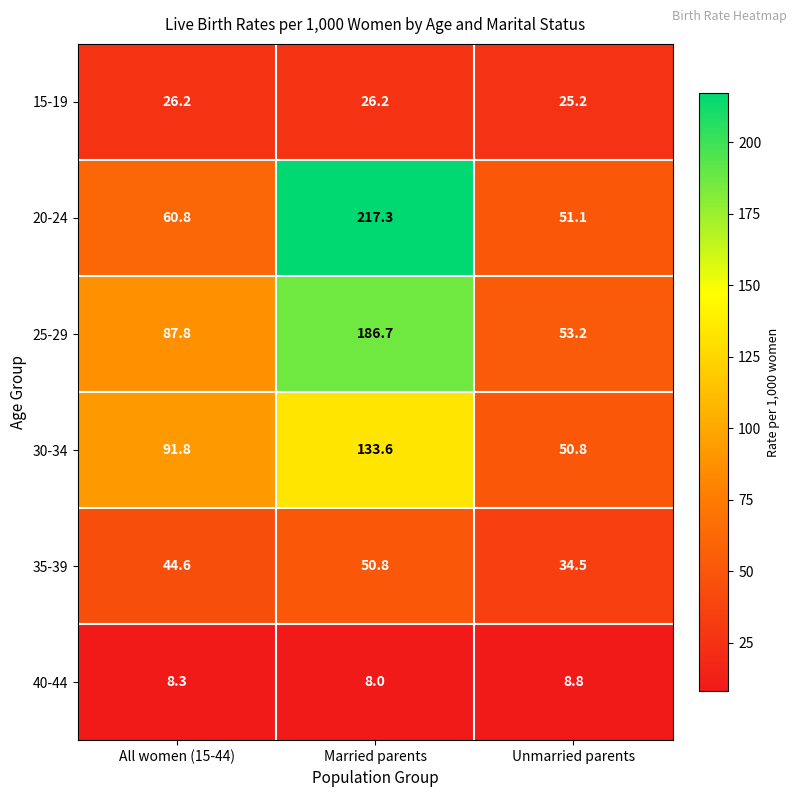

Reading left to right, what are all the values shown in this chart?

15-19: 26.2	26.2	25.2
20-24: 60.8	217.3	51.1
25-29: 87.8	186.7	53.2
30-34: 91.8	133.6	50.8
35-39: 44.6	50.8	34.5
40-44: 8.3	8.0	8.8